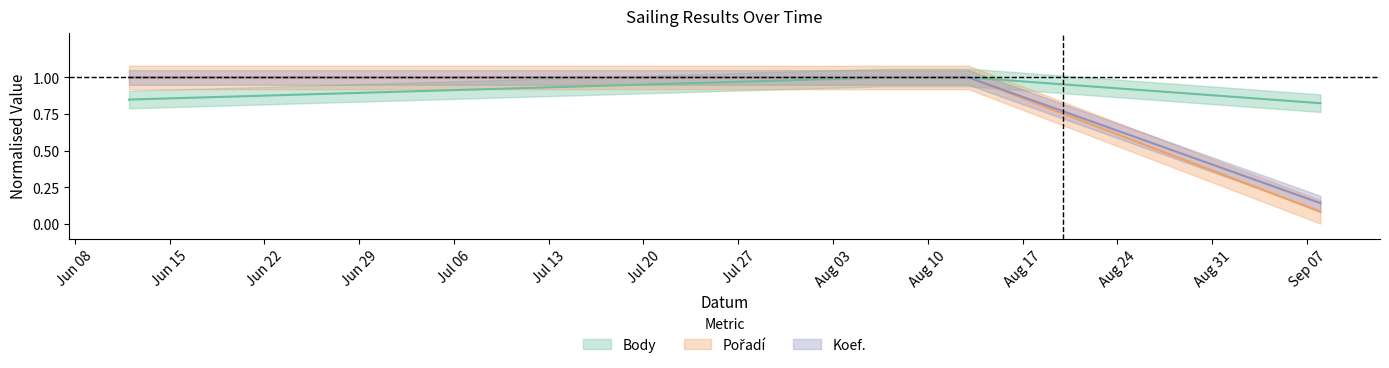

The Body series shows 0.8 at 2021-06-12. True or false?

True